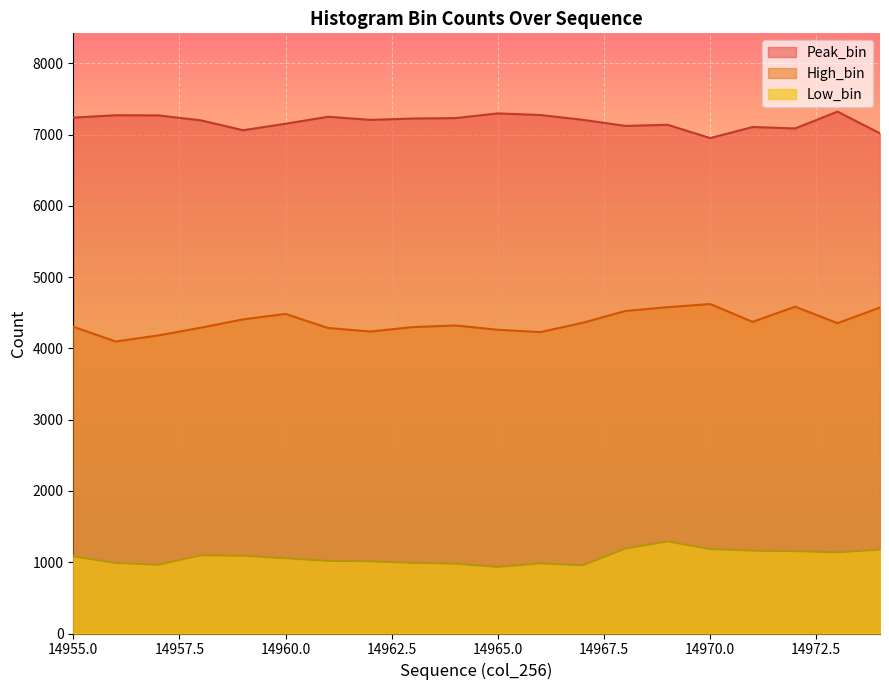

Rank the series at 14956 from lowest to highest value.

Low_bin, High_bin, Peak_bin